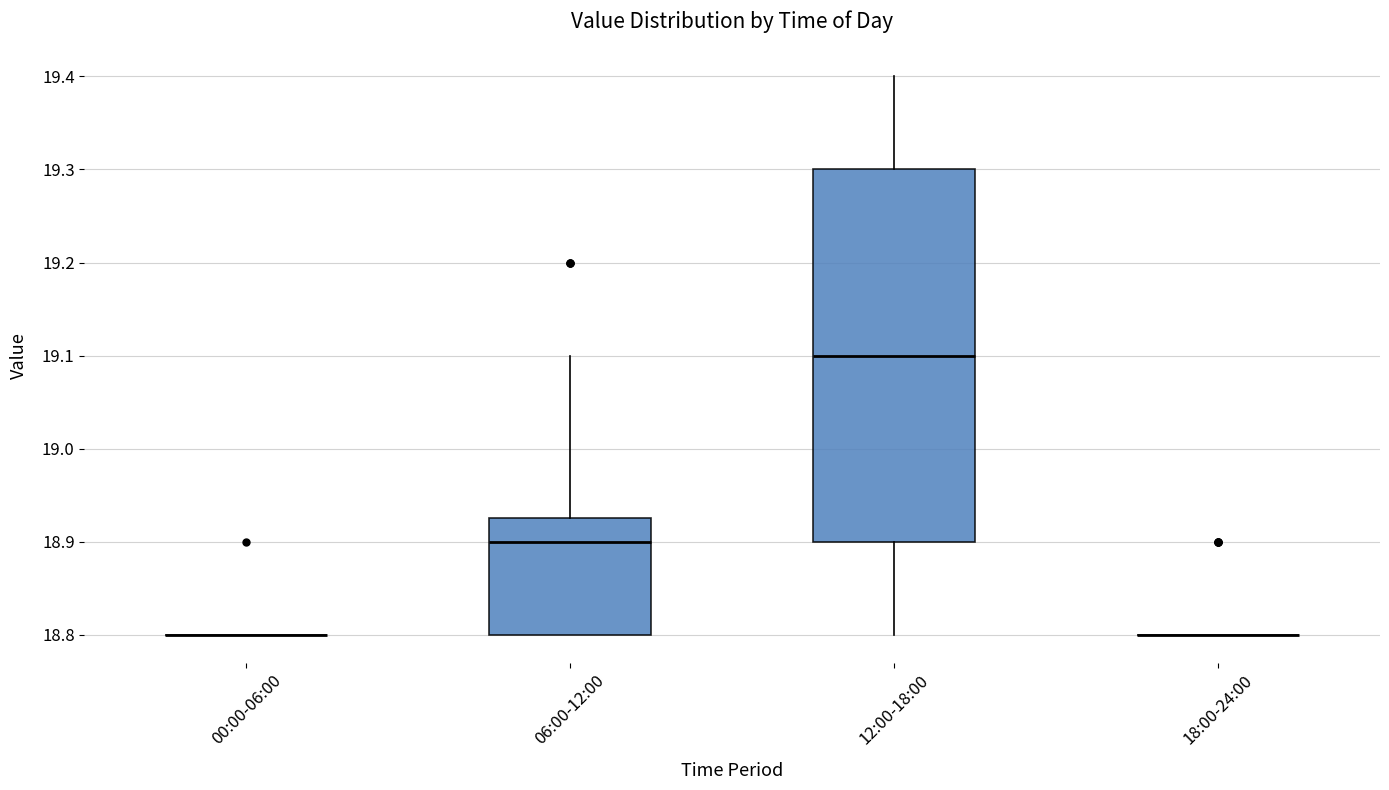

Reading left to right, read every box against the y-axis: the position of its median line, the range the box covers, and the ends of its whiskers. The values are not printed on the chart, so give them approximately, as read against the axis.

00:00-06:00: box collapsed to a line at 18.80, whiskers 18.80 to 18.80
06:00-12:00: median 18.90, box 18.80 to 18.93, whiskers 18.80 to 19.10
12:00-18:00: median 19.10, box 18.90 to 19.30, whiskers 18.80 to 19.40
18:00-24:00: box collapsed to a line at 18.80, whiskers 18.80 to 18.80